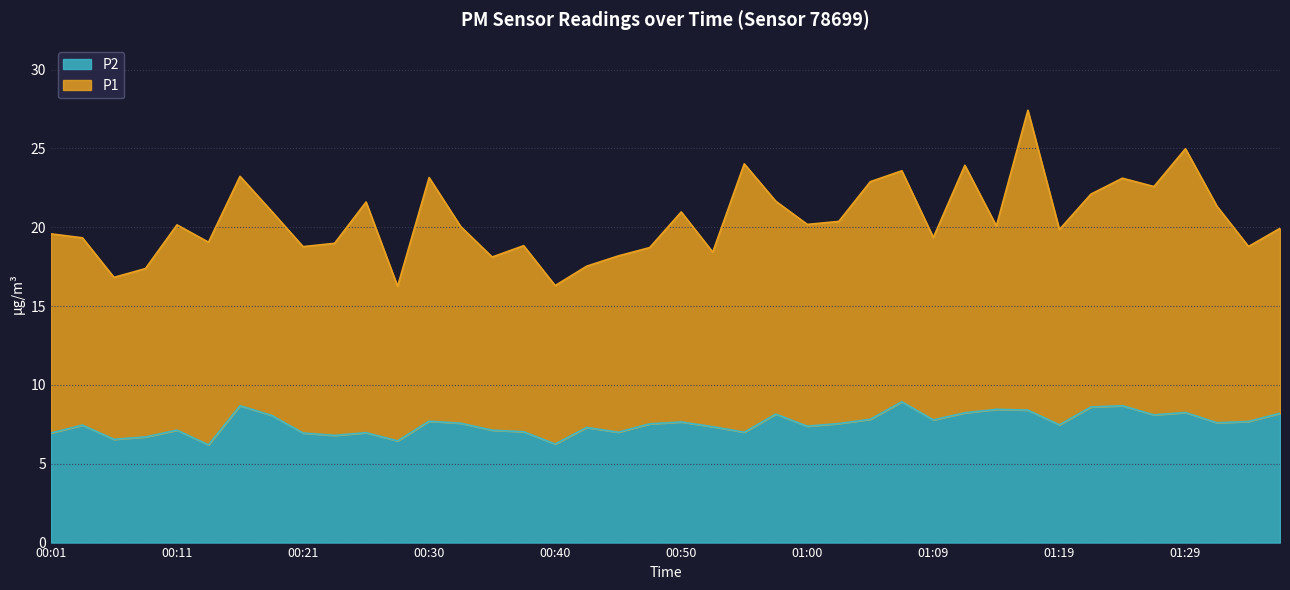

How many points are higher than both their immediate neighbors (excluding endpoints)?

12